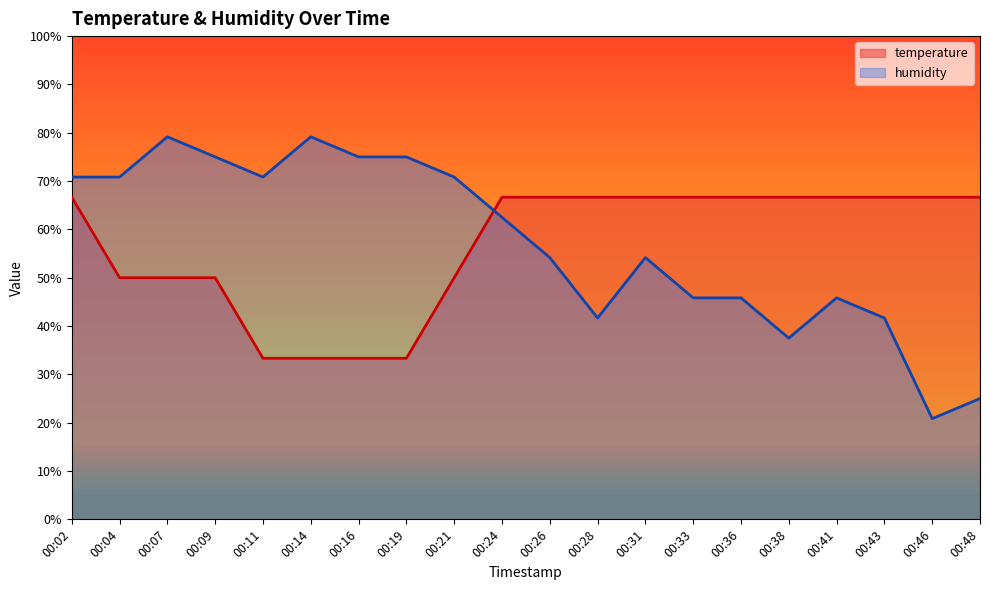

What is the smallest value displayed?

20.8